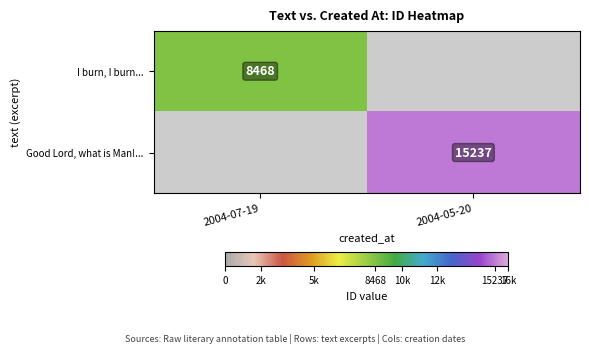

The value of I burn, I burn... at 2004-07-19 is 2837. True or false?

False